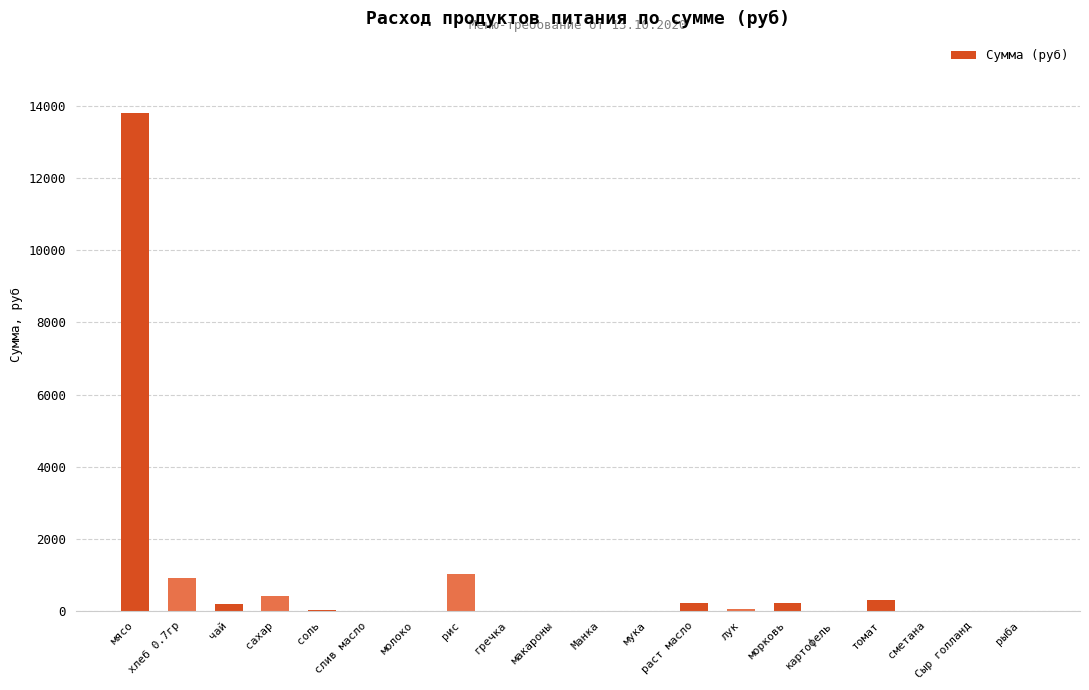

What is the greatest value displayed?

13821.5